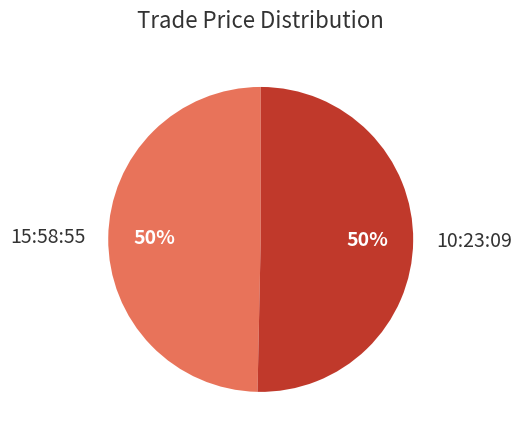

The 10:23:09 slice represents 50% of the pie. True or false?

True